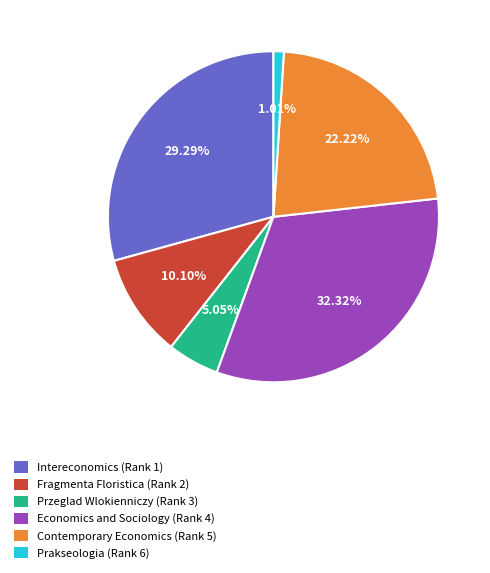

Does Prakseologia (Rank 6) represent more than half of the total?

No